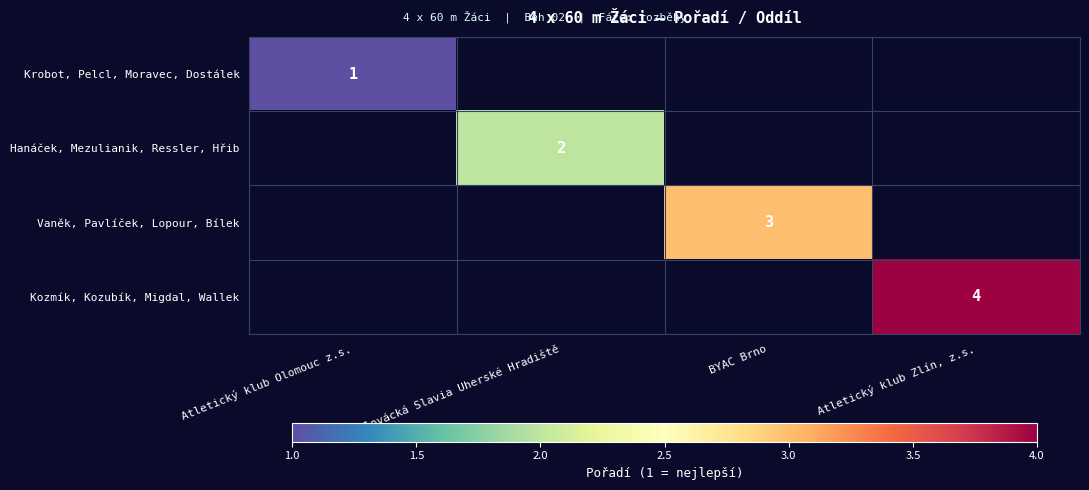

At which category is the sum across all series the highest?

Atletický klub Zlín, z.s.